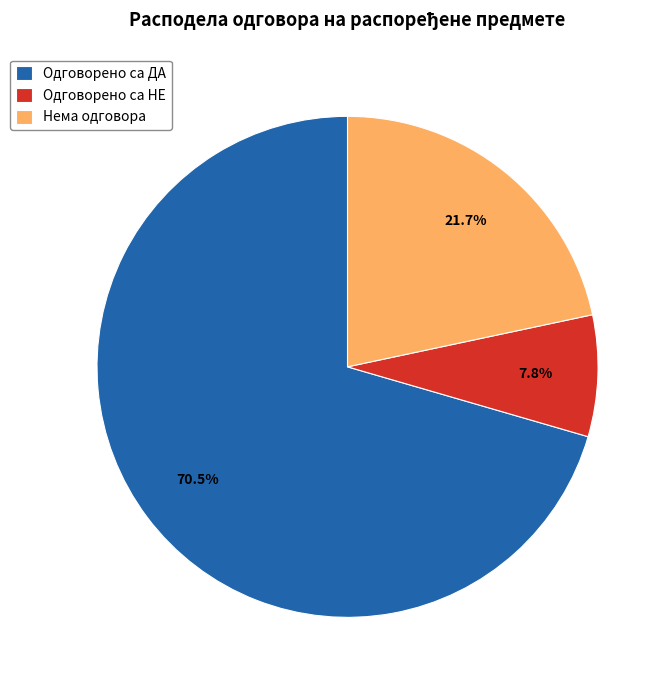

How much of the chart is everything except Нема одговора?

78.3%